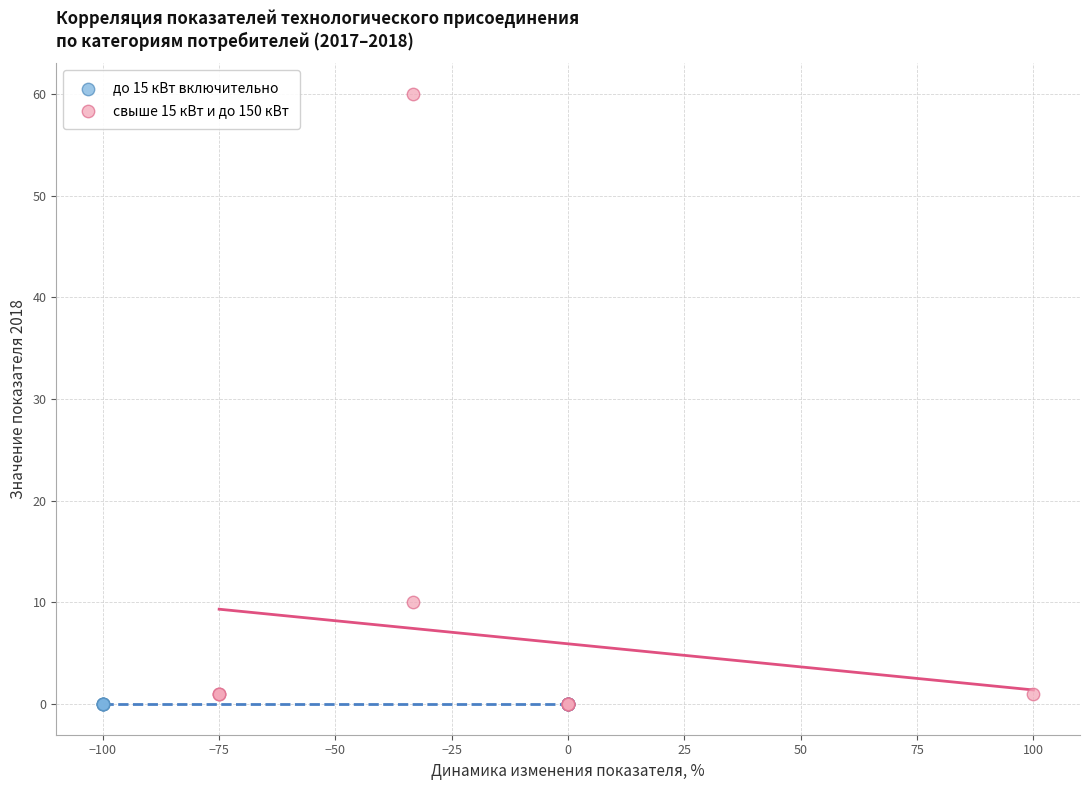

Which series contains the highest Y value?

свыше 15 кВт и до 150 кВт